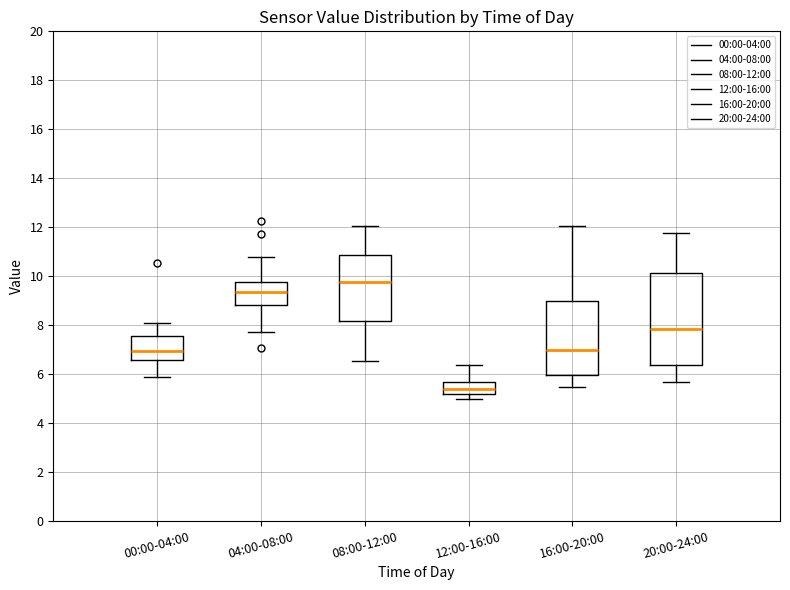

Which box is the tallest, from its lower edge to its upper edge?

20:00-24:00